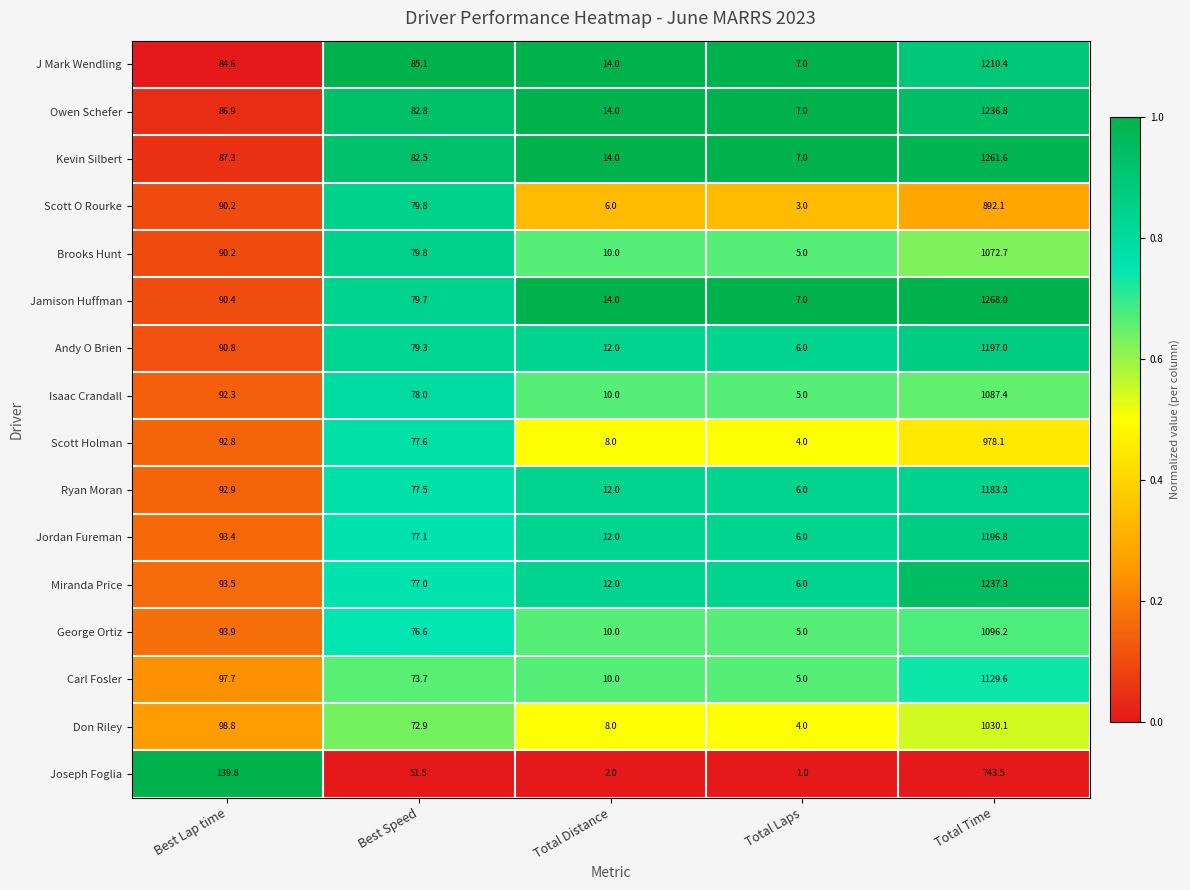

Which series has the largest total across all categories?

Jamison Huffman